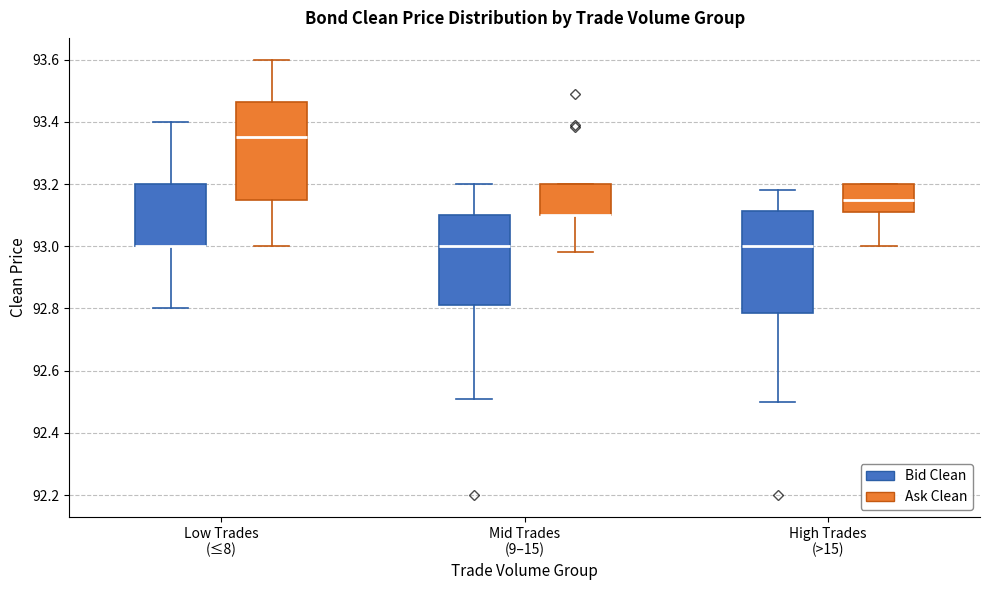

Reading left to right, transcribe this box plot: for each box, give where its median line is, the range the box spans, and where its two whiskers end, as read against the y-axis. The values are not printed on the chart, so give them approximately, as read against the axis.

Low Trades (≤8) (Bid Clean): median 93.00 (drawn on the box's lower edge), box 93.00 to 93.20, whiskers 92.80 to 93.40
Low Trades (≤8) (Ask Clean): median 93.36, box 93.16 to 93.46, whiskers 93.00 to 93.60
Mid Trades (9–15) (Bid Clean): median 93.00, box 92.82 to 93.10, whiskers 92.52 to 93.20
Mid Trades (9–15) (Ask Clean): median 93.10 (drawn on the box's lower edge), box 93.10 to 93.20, whiskers 92.98 to 93.20
High Trades (>15) (Bid Clean): median 93.00, box 92.78 to 93.12, whiskers 92.50 to 93.18
High Trades (>15) (Ask Clean): median 93.16, box 93.10 to 93.20, whiskers 93.00 to 93.20